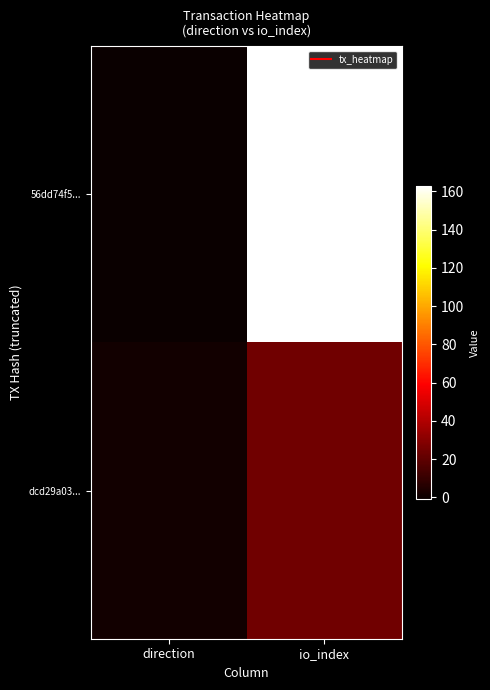

At which category is the sum across all series the highest?

io_index